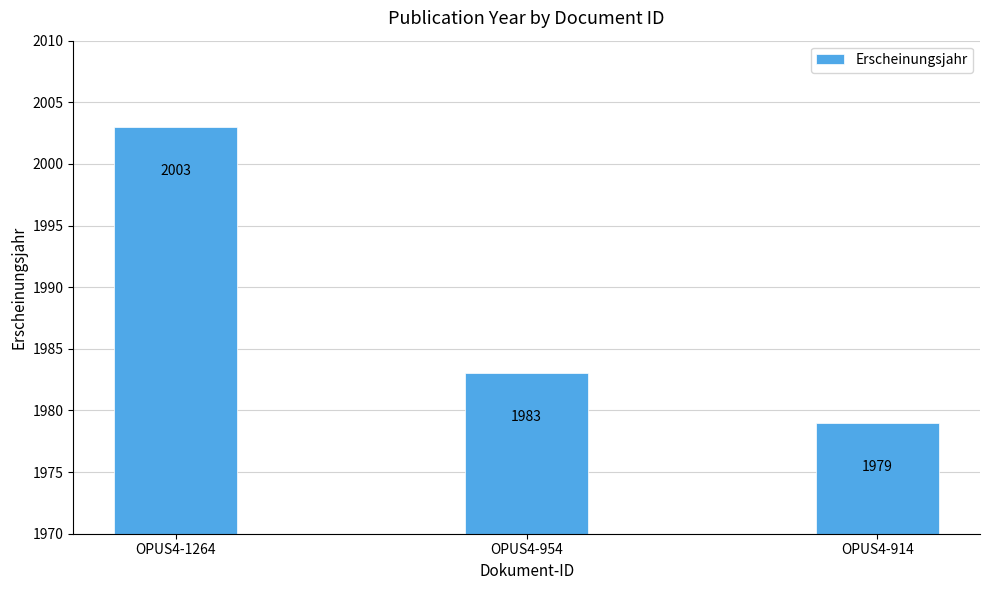

How many data points are less than 1983?

1